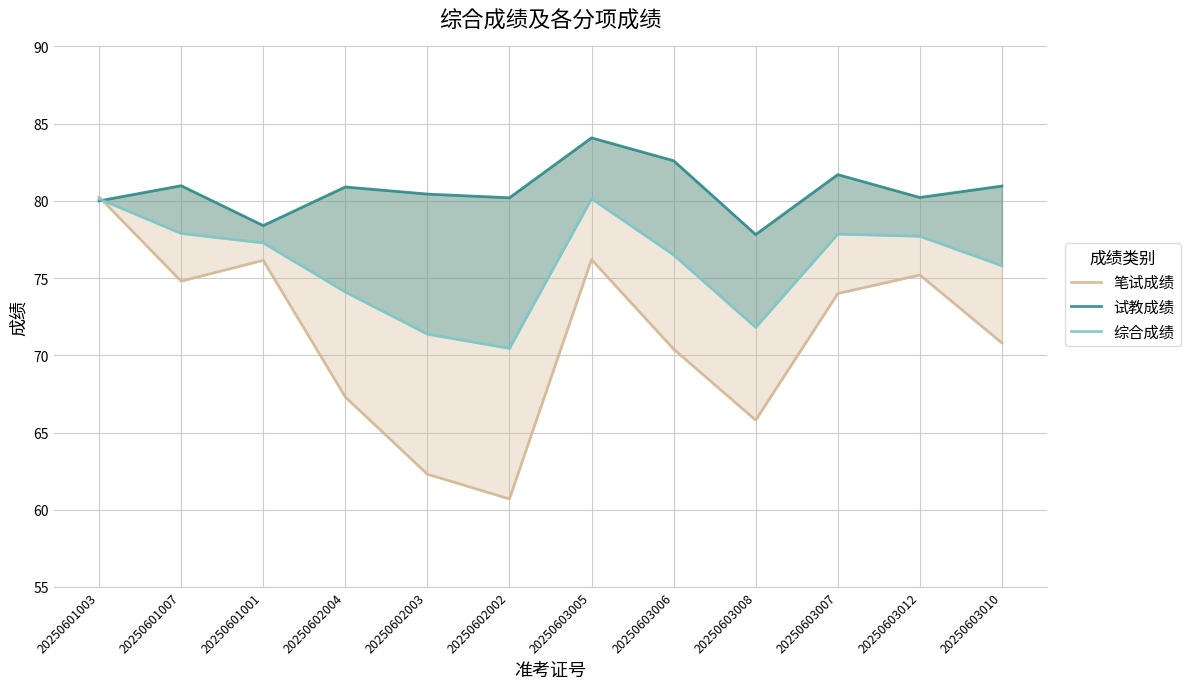

How many data points in 试教成绩 are above 80?

9